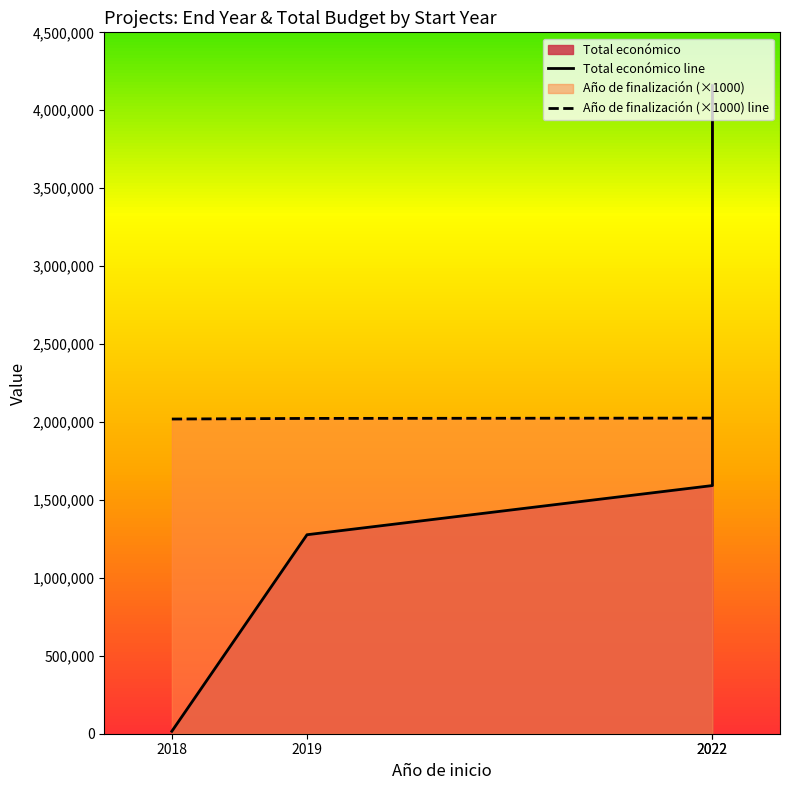

What is the value of the Total económico line point at the 4th from the left?

1592249